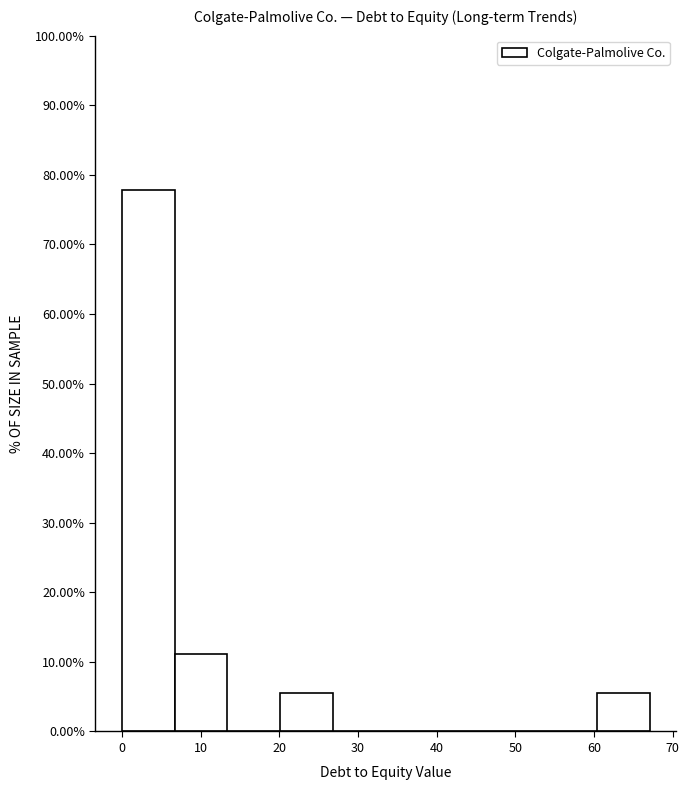

What is the height of the bar covering 0 to 7 on the x-axis? Neither the bar edges nor the heights are printed on the chart, so give them approximately, as read against the axes.

78